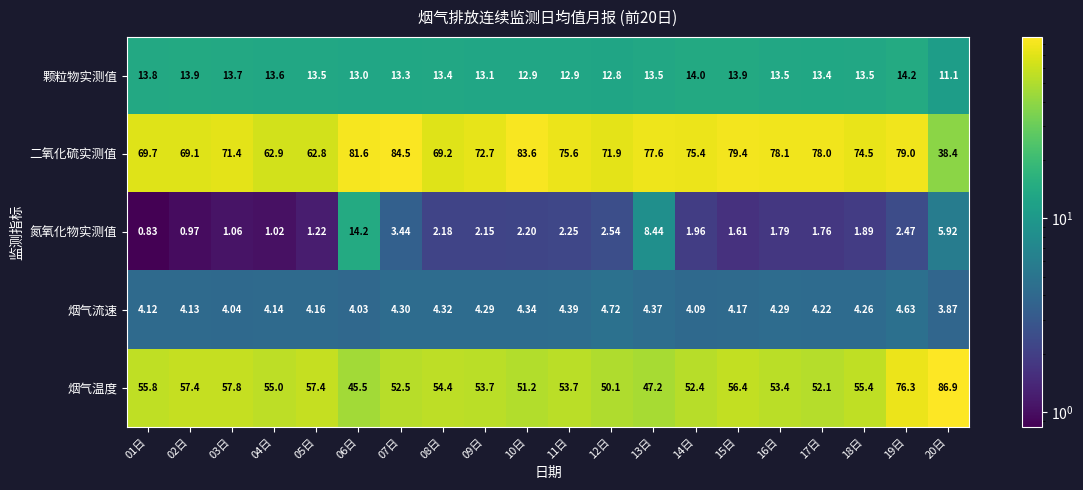

How many distinct data groups are displayed?

5